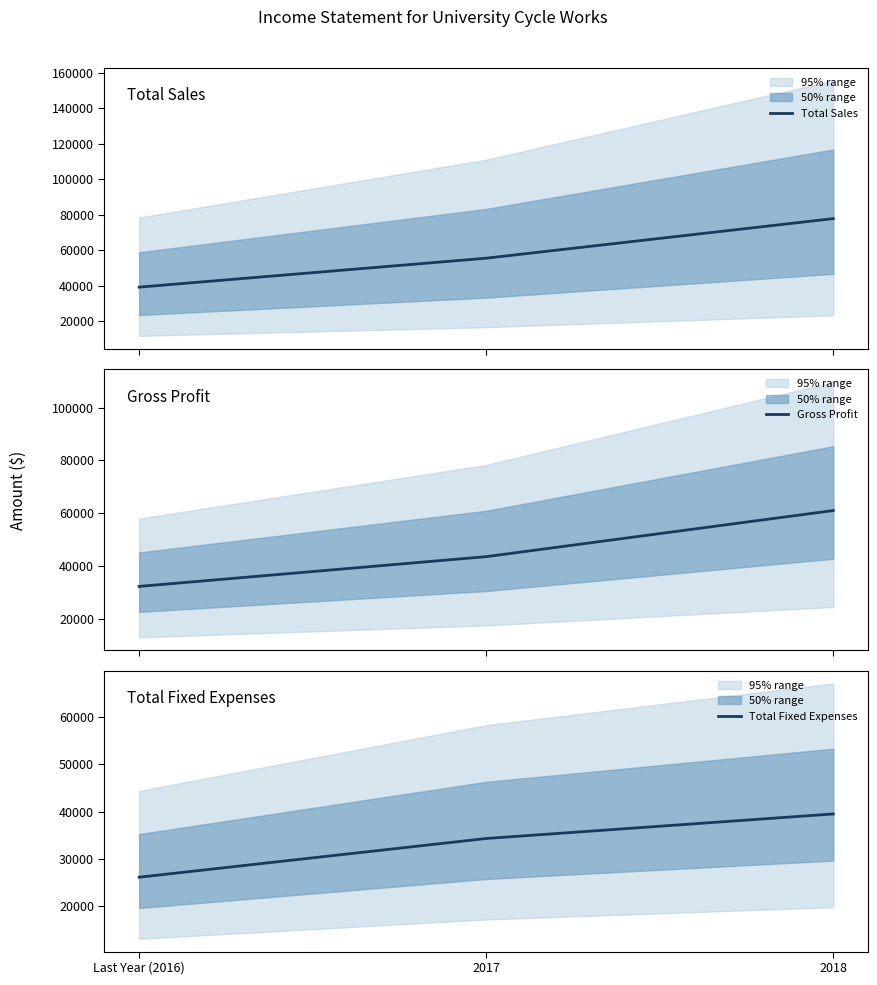

Reading right to left, what are all the values shown in this chart?

Total Sales: 77800	55500	39200
Gross Profit: 61000	43500	32200
Total Fixed Expenses: 39500	34300	26100